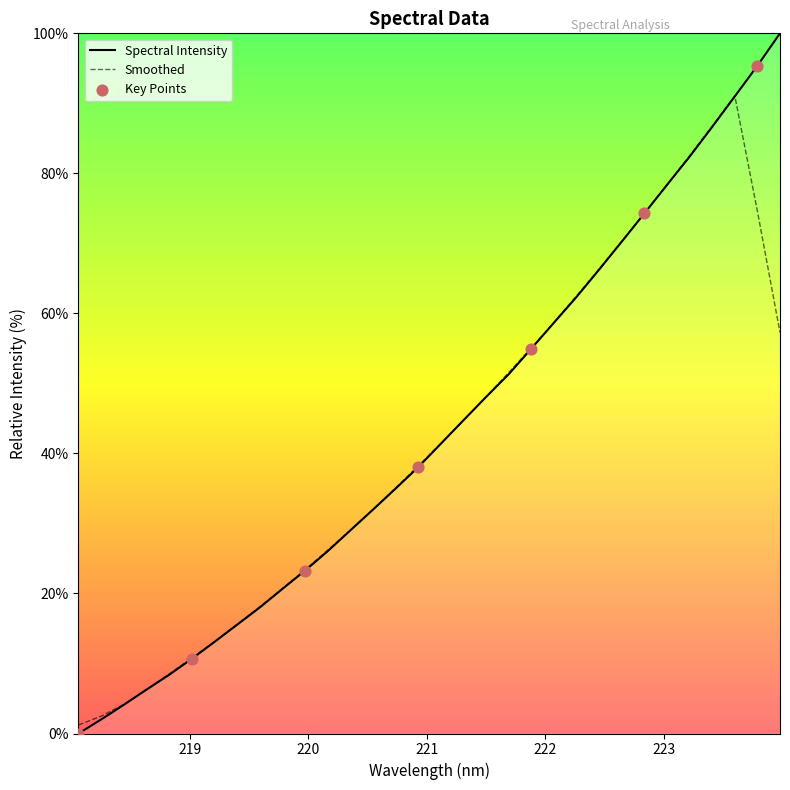

Approximately how many times larger is the value at 223.2172 compared to 223.7895?

0.9